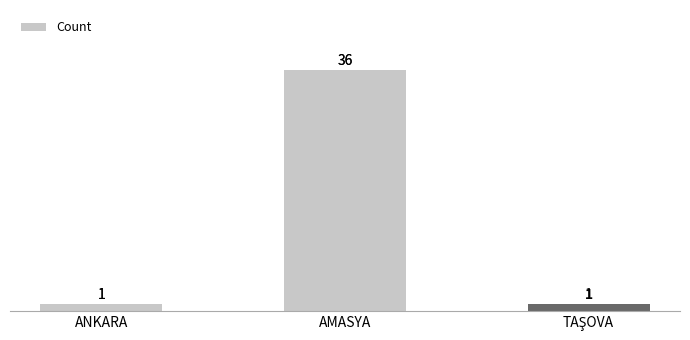

What is the maximum value shown in the chart?

36